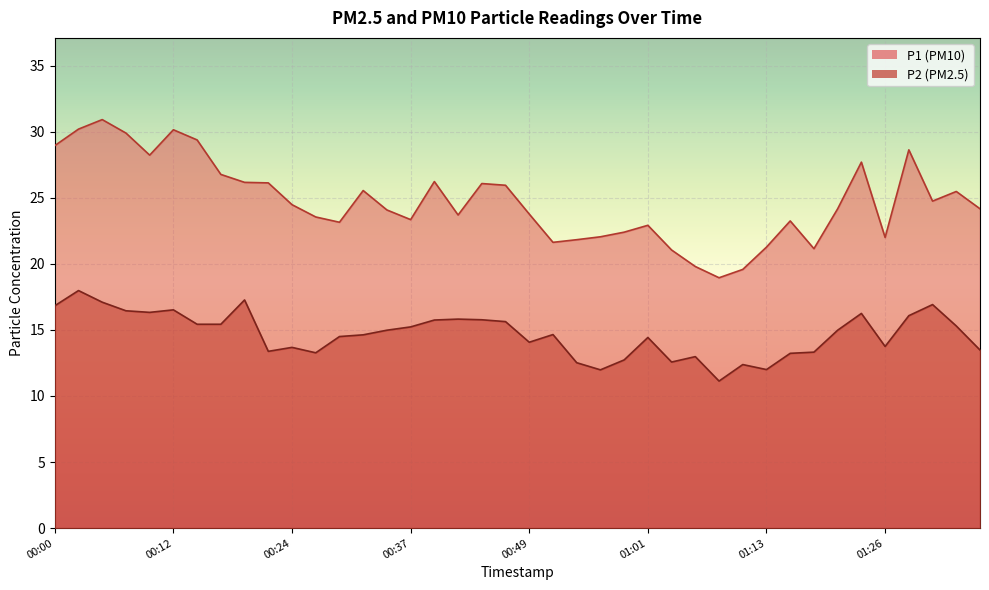

List the series in order of their overall mean, lowest first.

P2 (PM2.5), P1 (PM10)